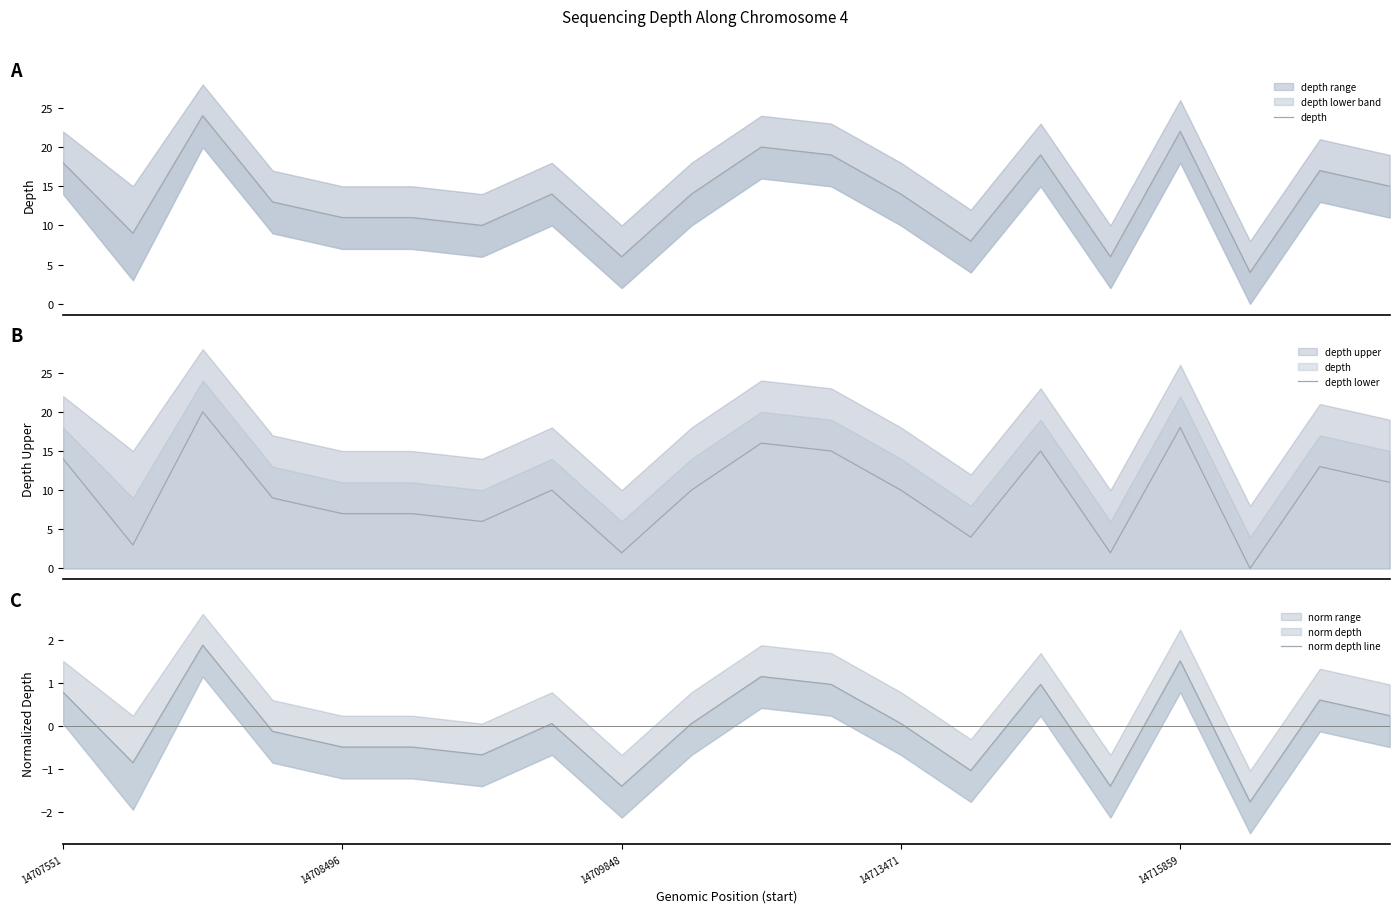

Which series has the widest spread of values?

depth